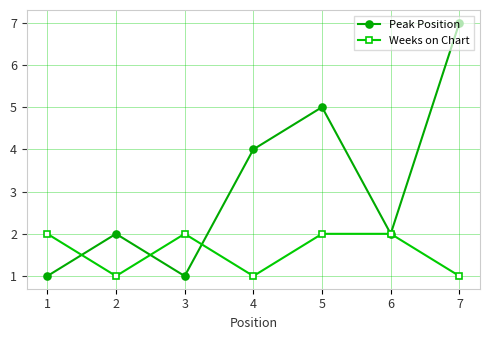

The value of Peak Position at 7 is 2. True or false?

False